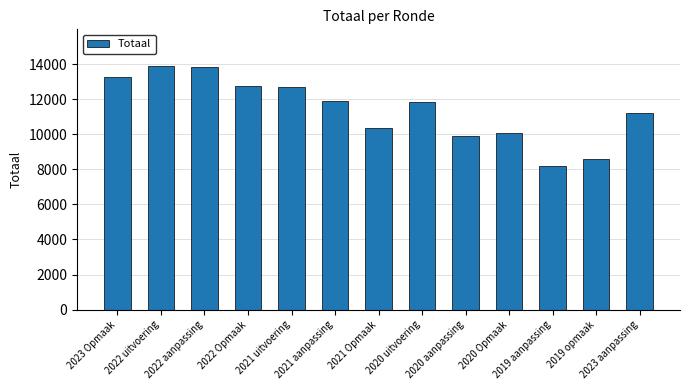

Approximately how many times larger is the value at 2023 Opmaak compared to 2021 Opmaak?

1.3